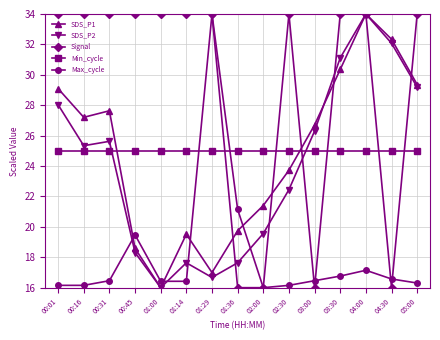

What is the label of the 5th point from the left?

01:00